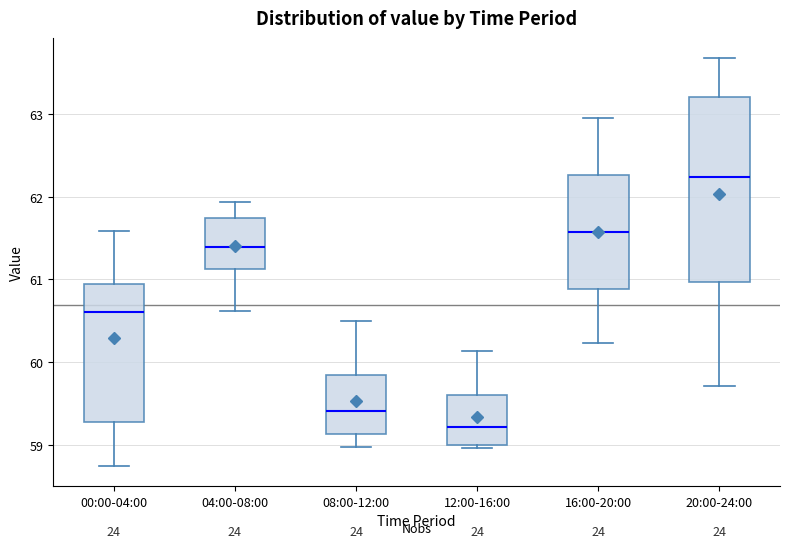

Reading left to right, read every box against the y-axis: the position of its median line, the range the box covers, and the ends of its whiskers. The values are not printed on the chart, so give them approximately, as read against the axis.

00:00-04:00: median 60.6, box 59.3 to 60.9, whiskers 58.8 to 61.6
04:00-08:00: median 61.4, box 61.1 to 61.7, whiskers 60.6 to 61.9
08:00-12:00: median 59.4, box 59.1 to 59.8, whiskers 59.0 to 60.5
12:00-16:00: median 59.2, box 59.0 to 59.6, whiskers 59.0 (just below the box's lower edge) to 60.1
16:00-20:00: median 61.6, box 60.9 to 62.3, whiskers 60.2 to 63.0
20:00-24:00: median 62.2, box 61.0 to 63.2, whiskers 59.7 to 63.7